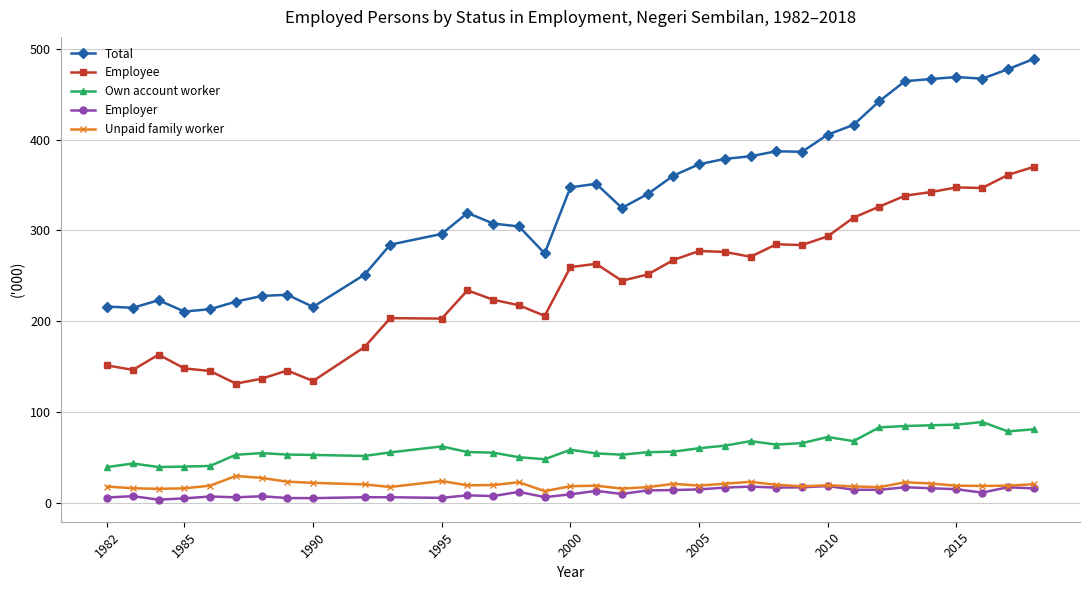

Which series has the largest range (max minus min)?

Total